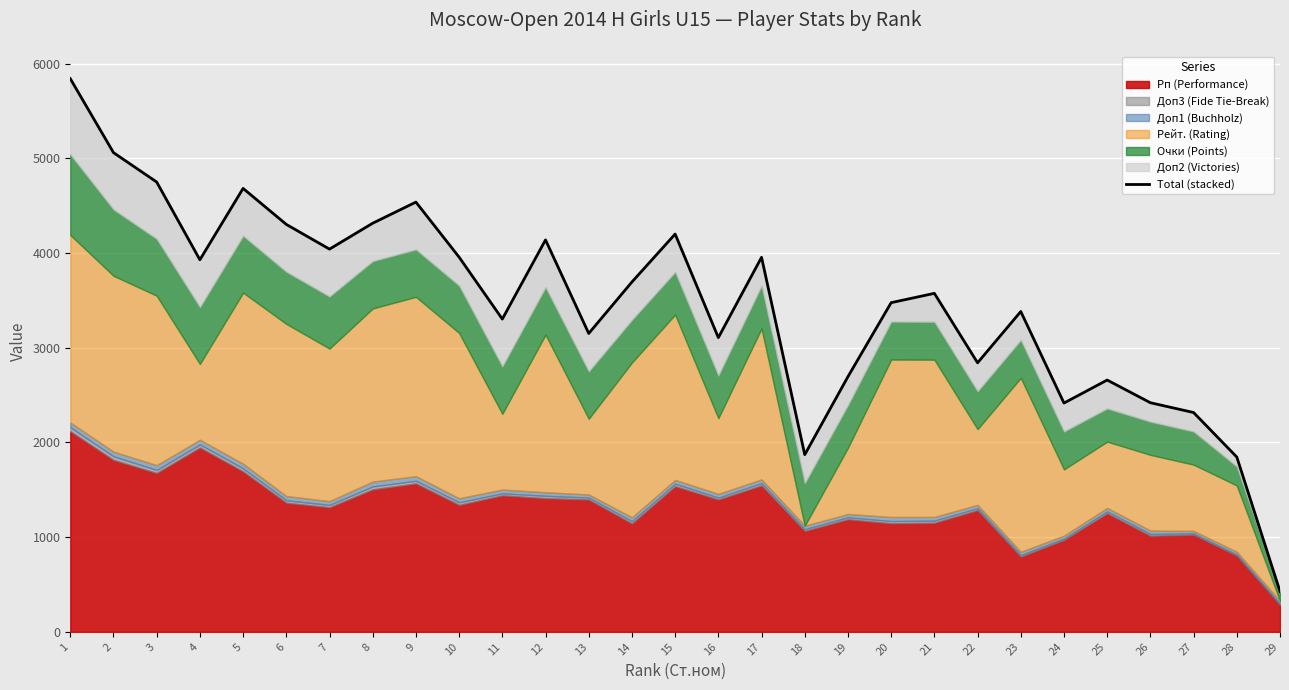

Rank the categories by value from highest to lowest.

1, 2, 3, 5, 9, 8, 6, 15, 12, 7, 10, 17, 4, 14, 21, 20, 23, 11, 13, 16, 22, 19, 25, 26, 24, 27, 18, 28, 29